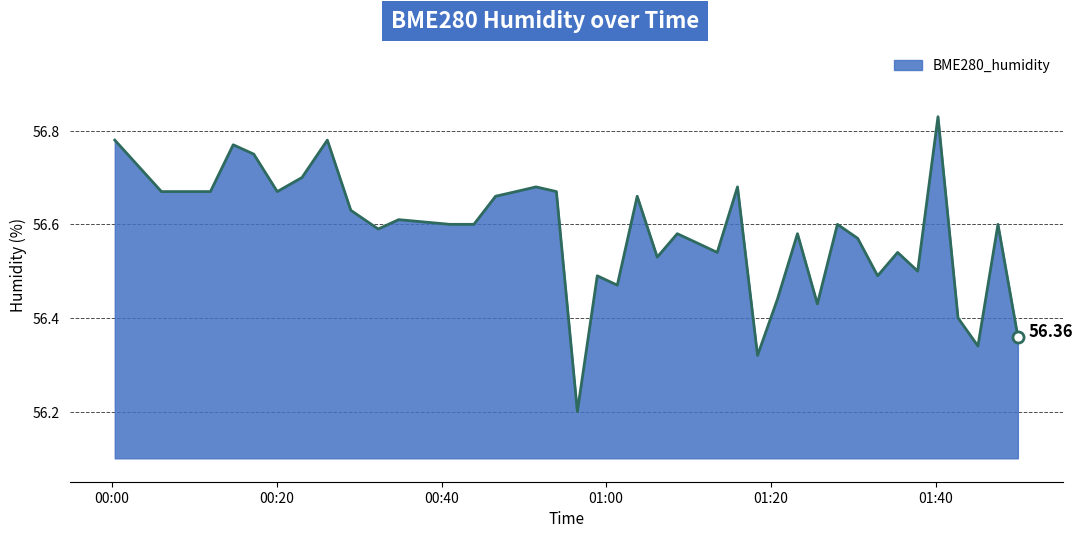

Does the chart have visible grid lines?

Yes